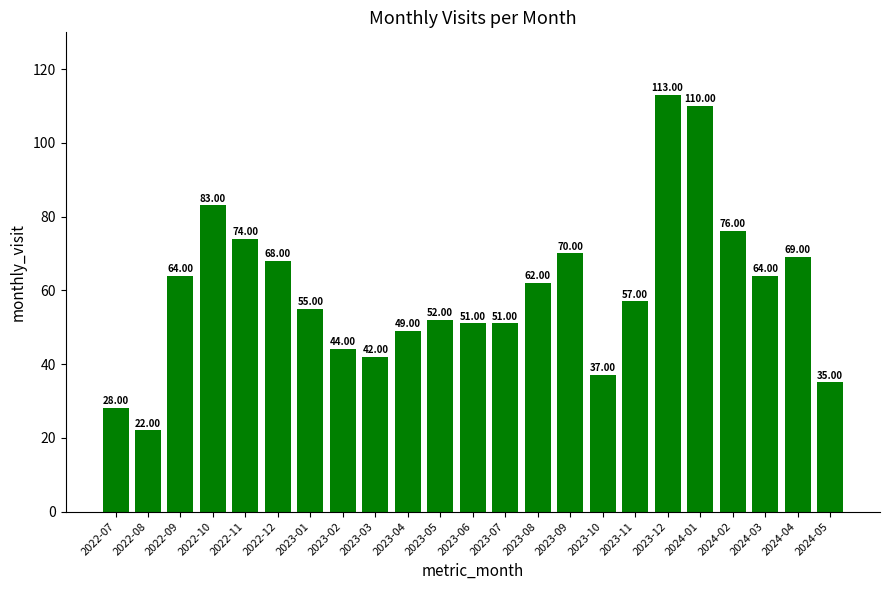

What is the label of the 19th bar from the right?

2022-11